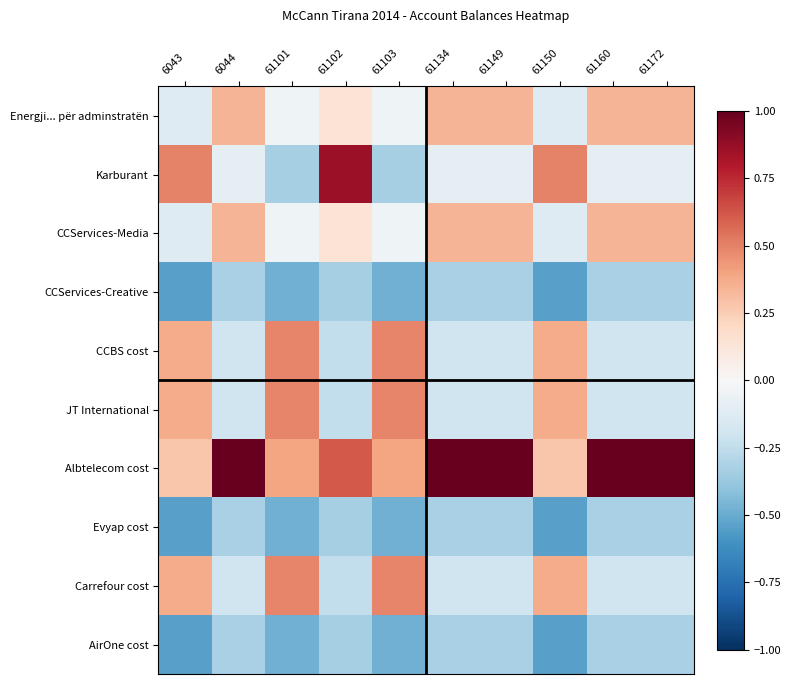

What is the spread (max minus min) of values at 6044?

1.3